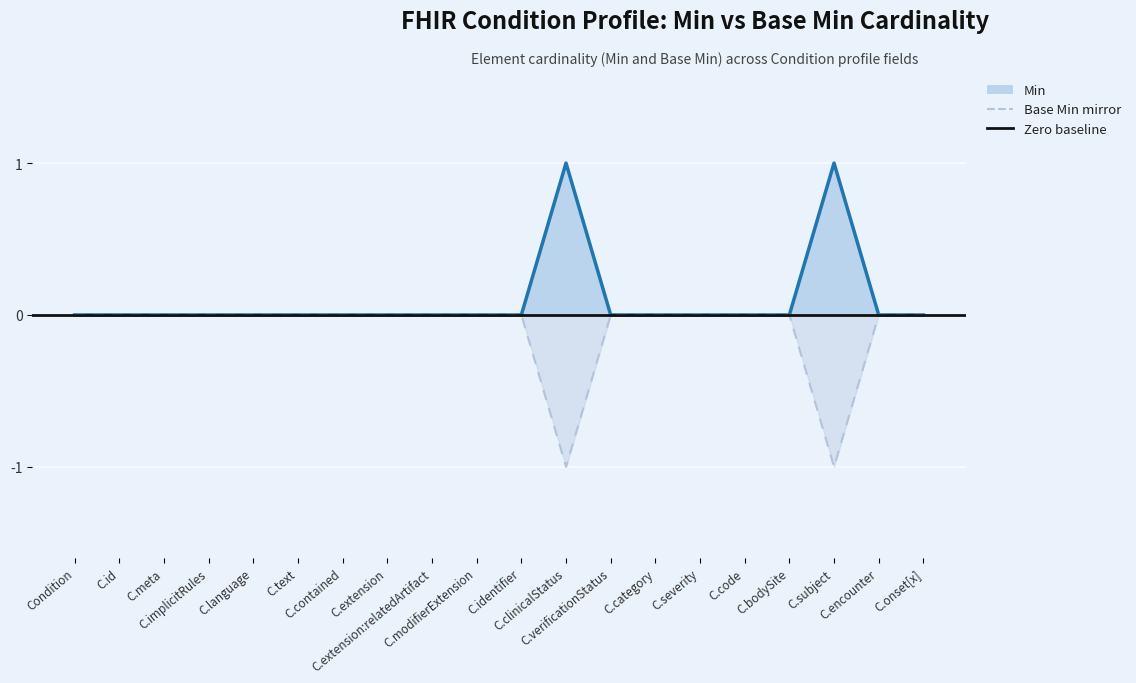

Count the number of categories in the chart.

20